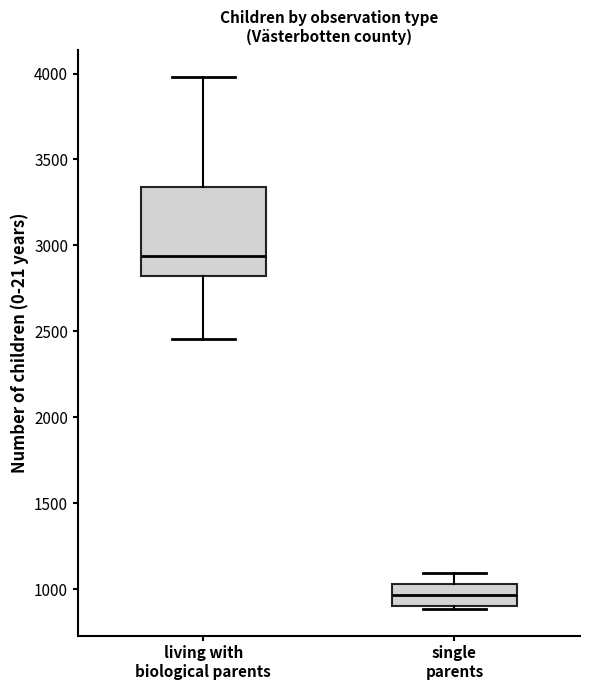

Which box is the tallest, from its lower edge to its upper edge?

living with biological parents